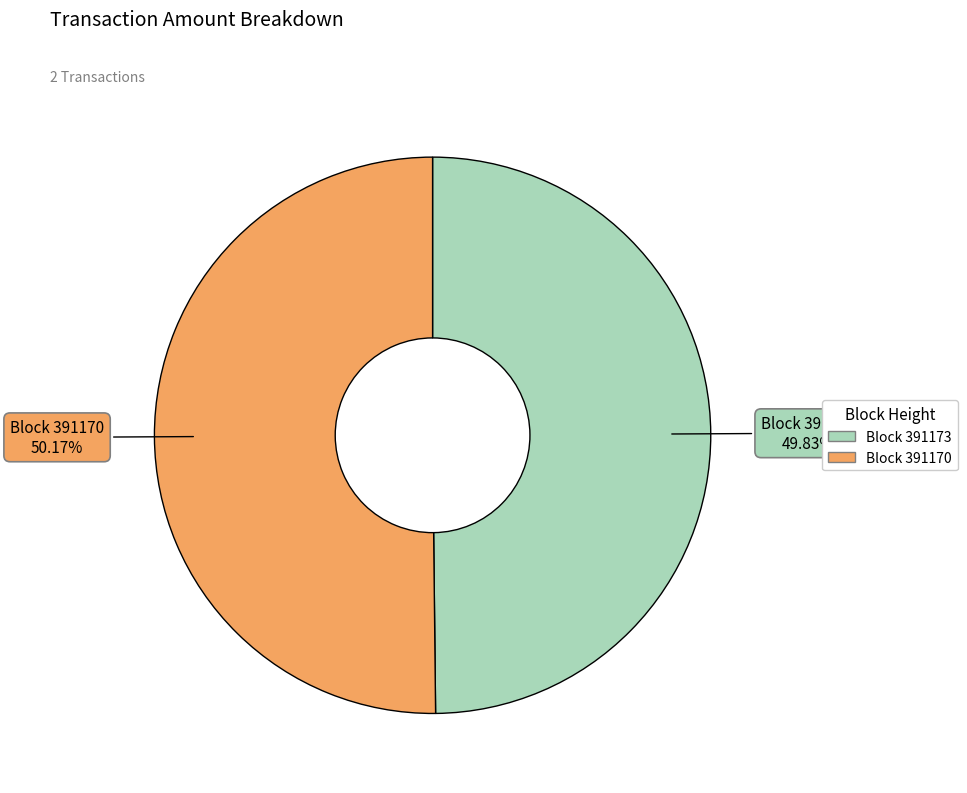

Is there any slice that represents more than half of the pie?

Yes